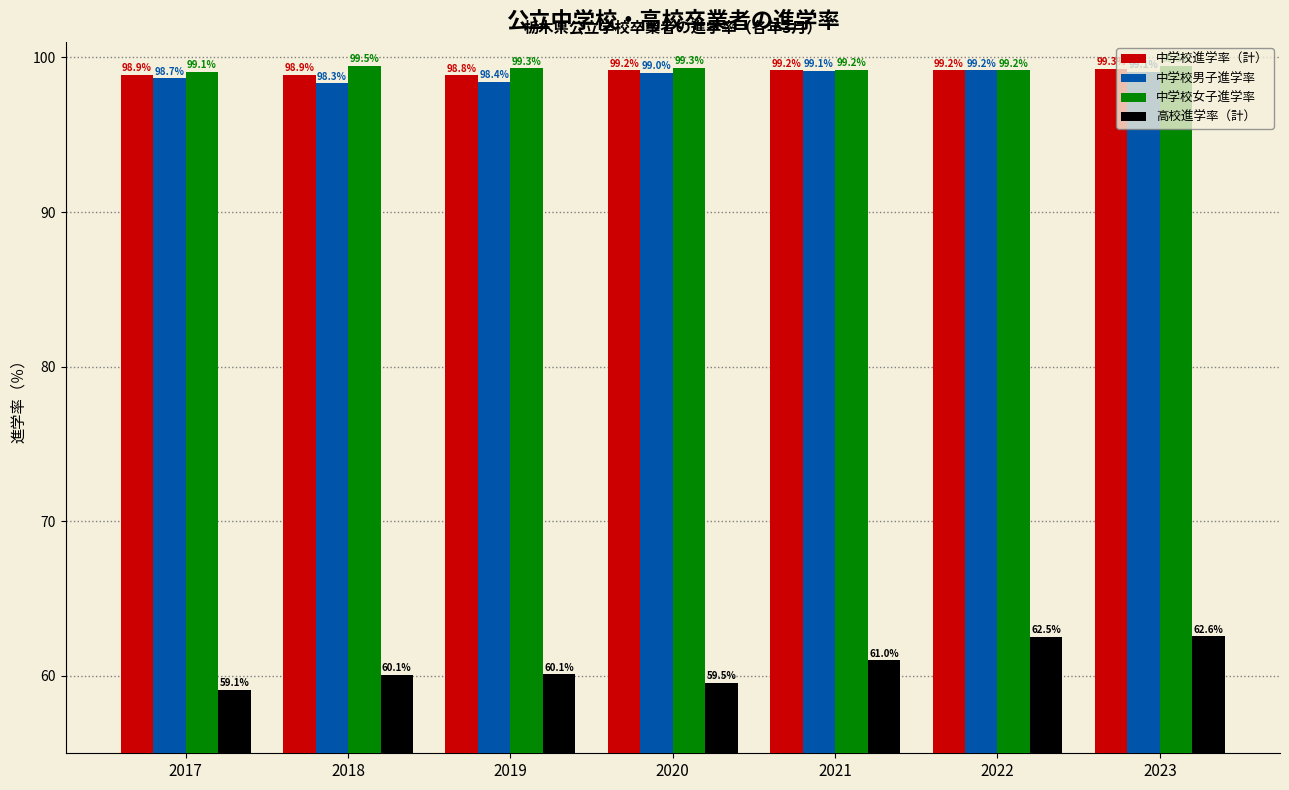

List the series in order of their peak value, highest first.

中学校女子進学率, 中学校進学率（計）, 中学校男子進学率, 高校進学率（計）